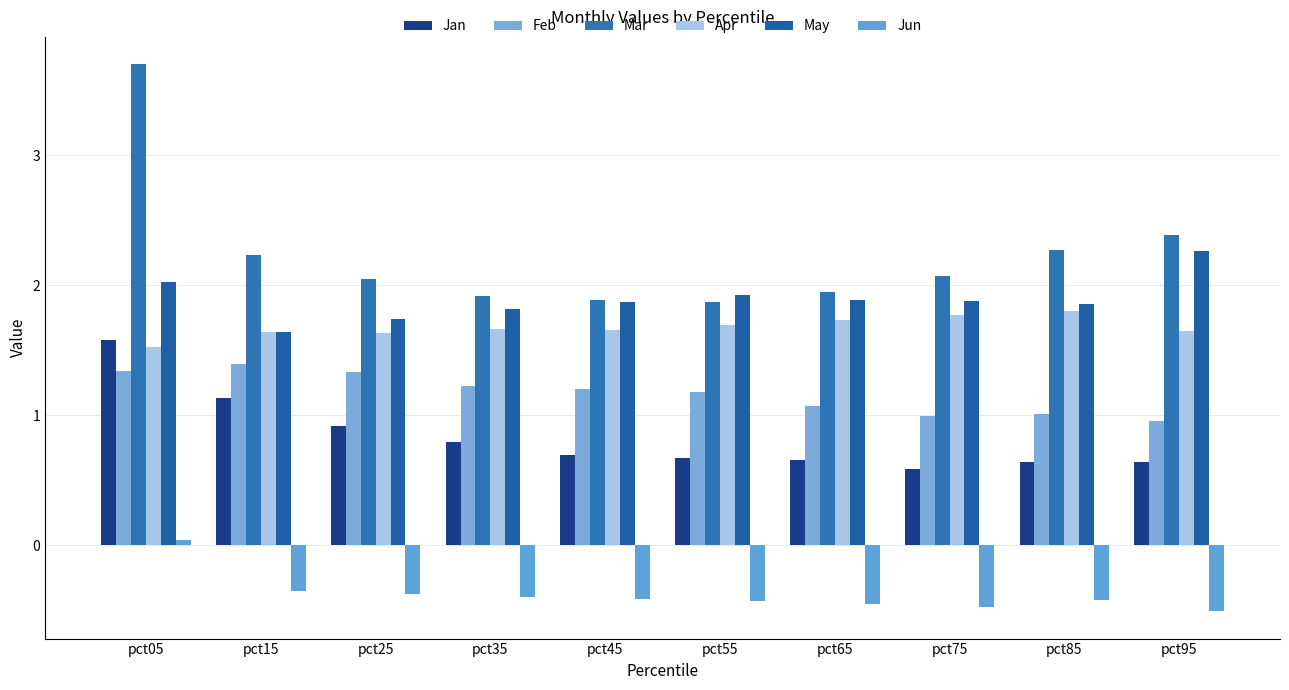

At pct25, list the series in order from largest to smallest.

Mar, May, Apr, Feb, Jan, Jun